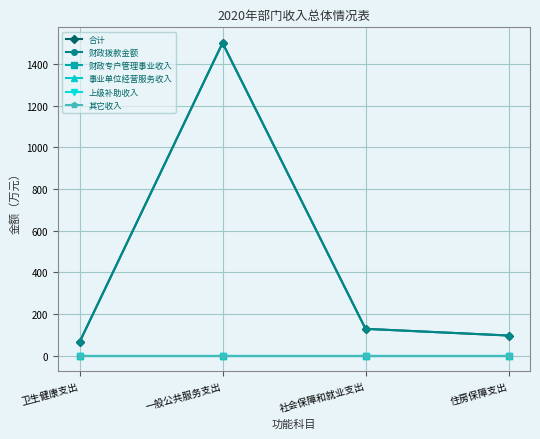

Does the chart have visible grid lines?

Yes